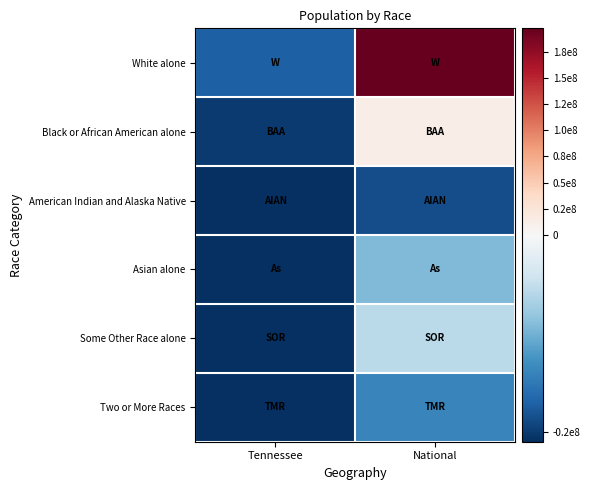

At which category is the sum across all series the highest?

National